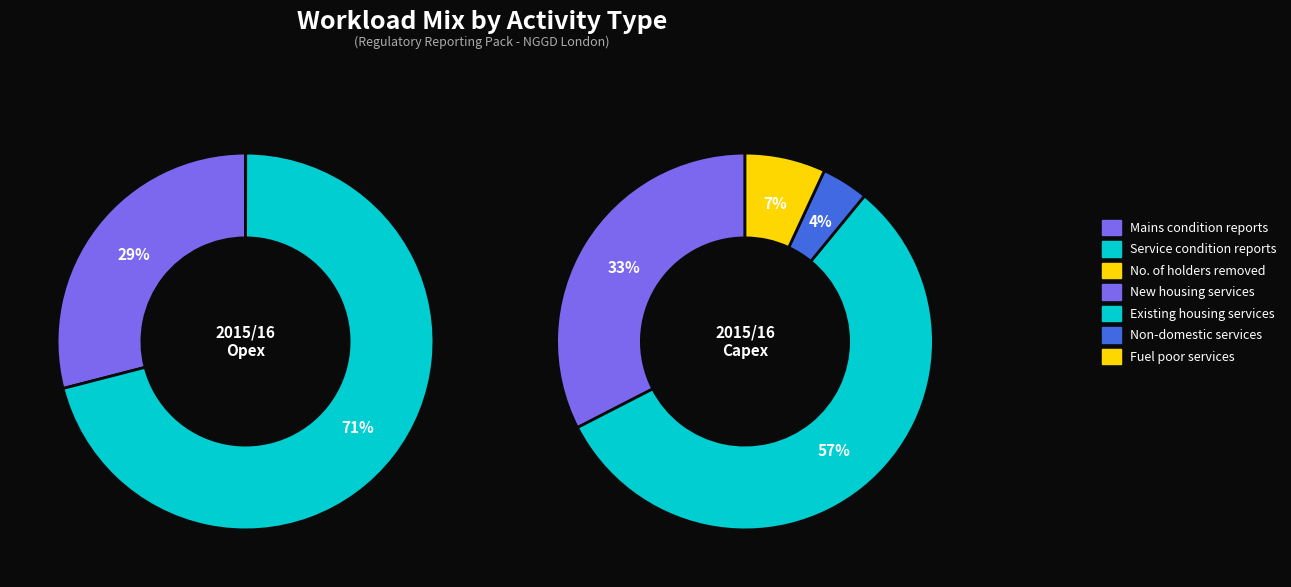

At Service condition reports, list the series in order from smallest to largest.

Capex, Opex